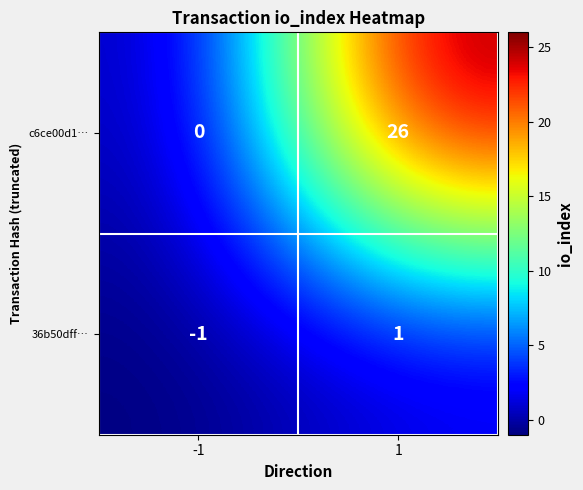

What is the difference between the maximum and minimum values in the c6ce00d1… series?

26